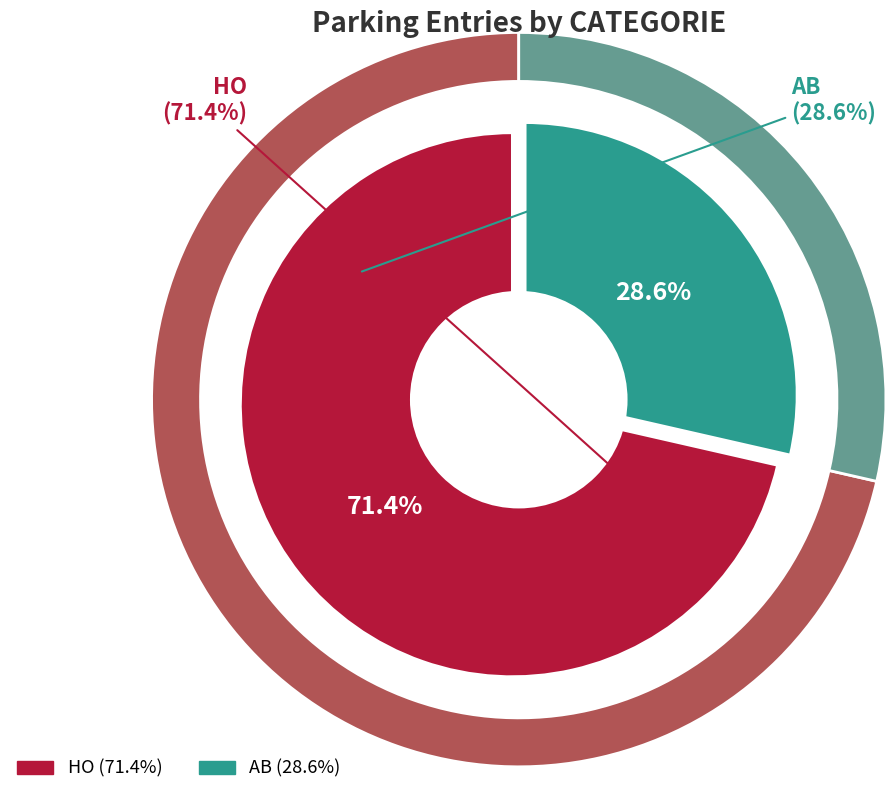

Count the number of slices in the pie.

2